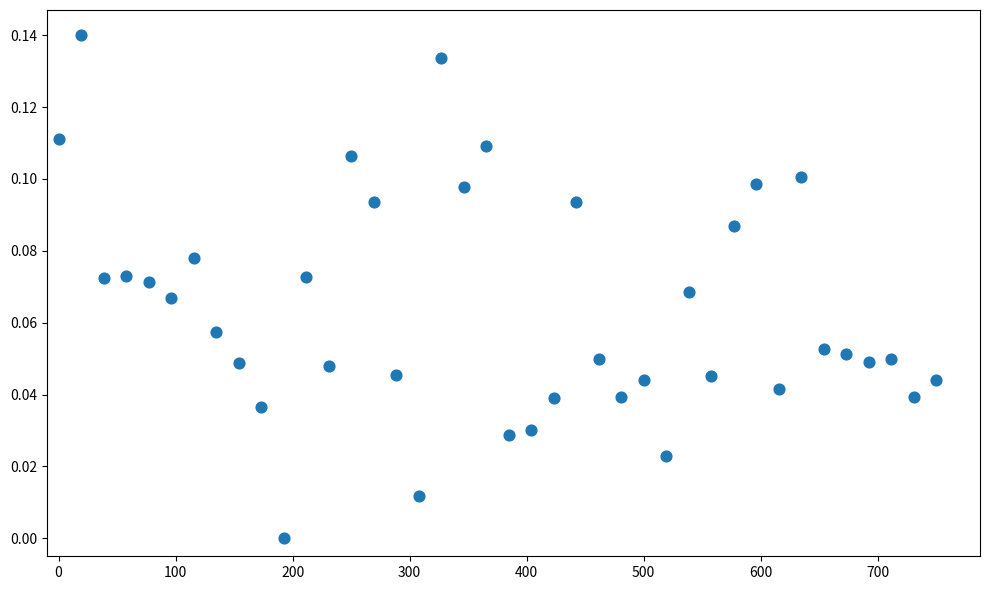

What is the range of X values (max minus min)?

750.0